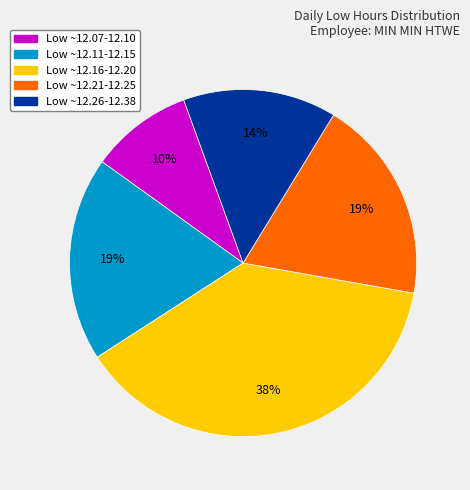

Is there any slice that represents more than half of the pie?

No